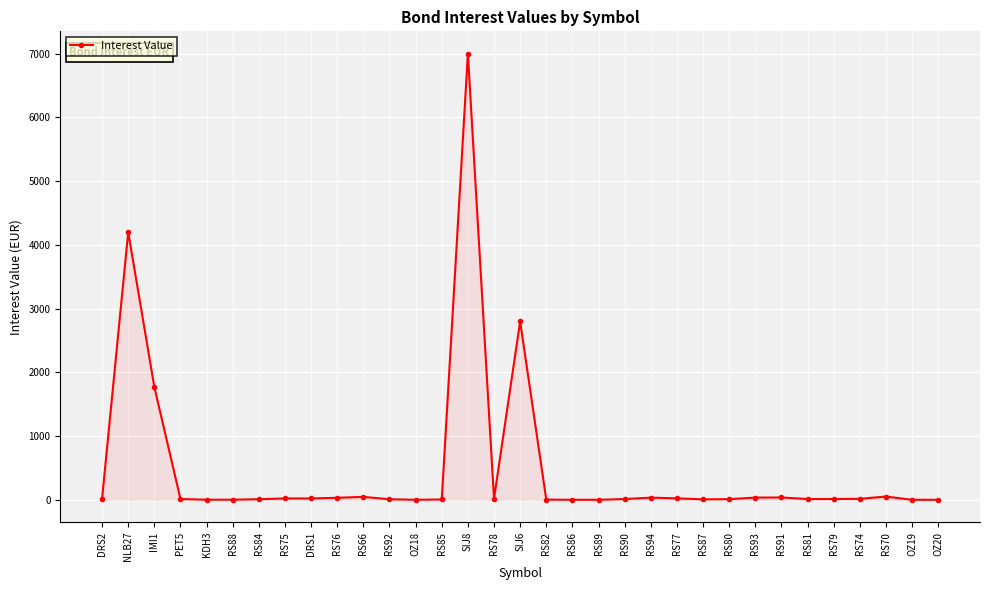

True or false: there are more than 1 points higher than both neighbors.

True